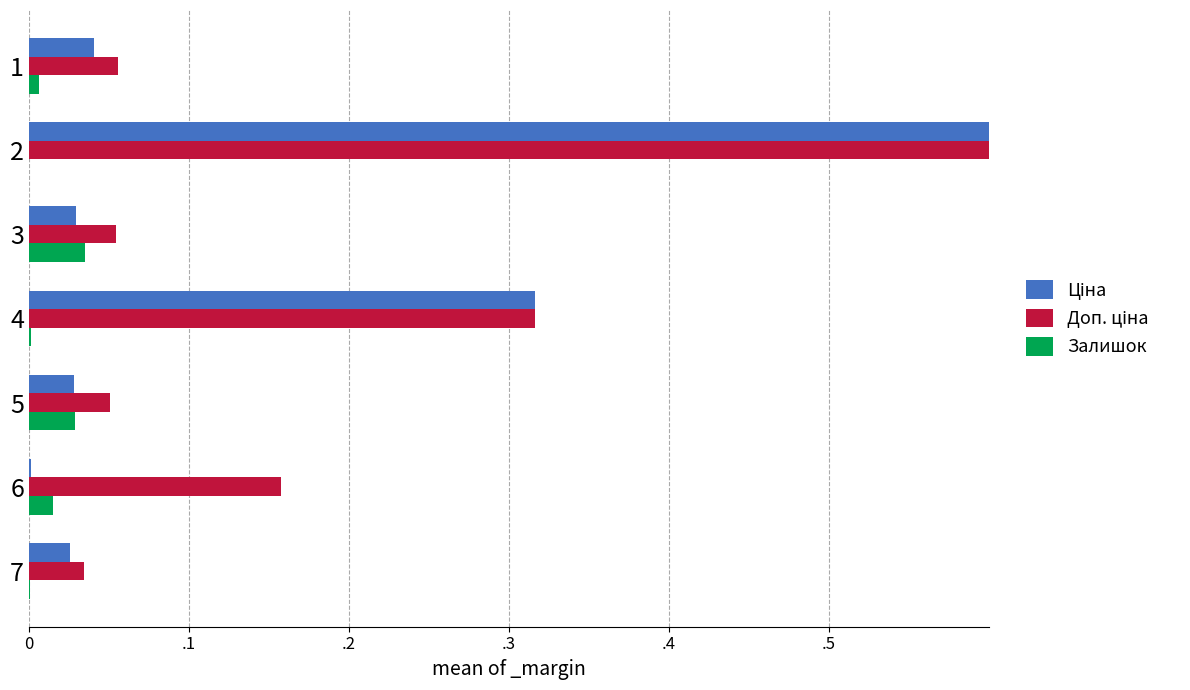

Does the chart contain any negative values?

No